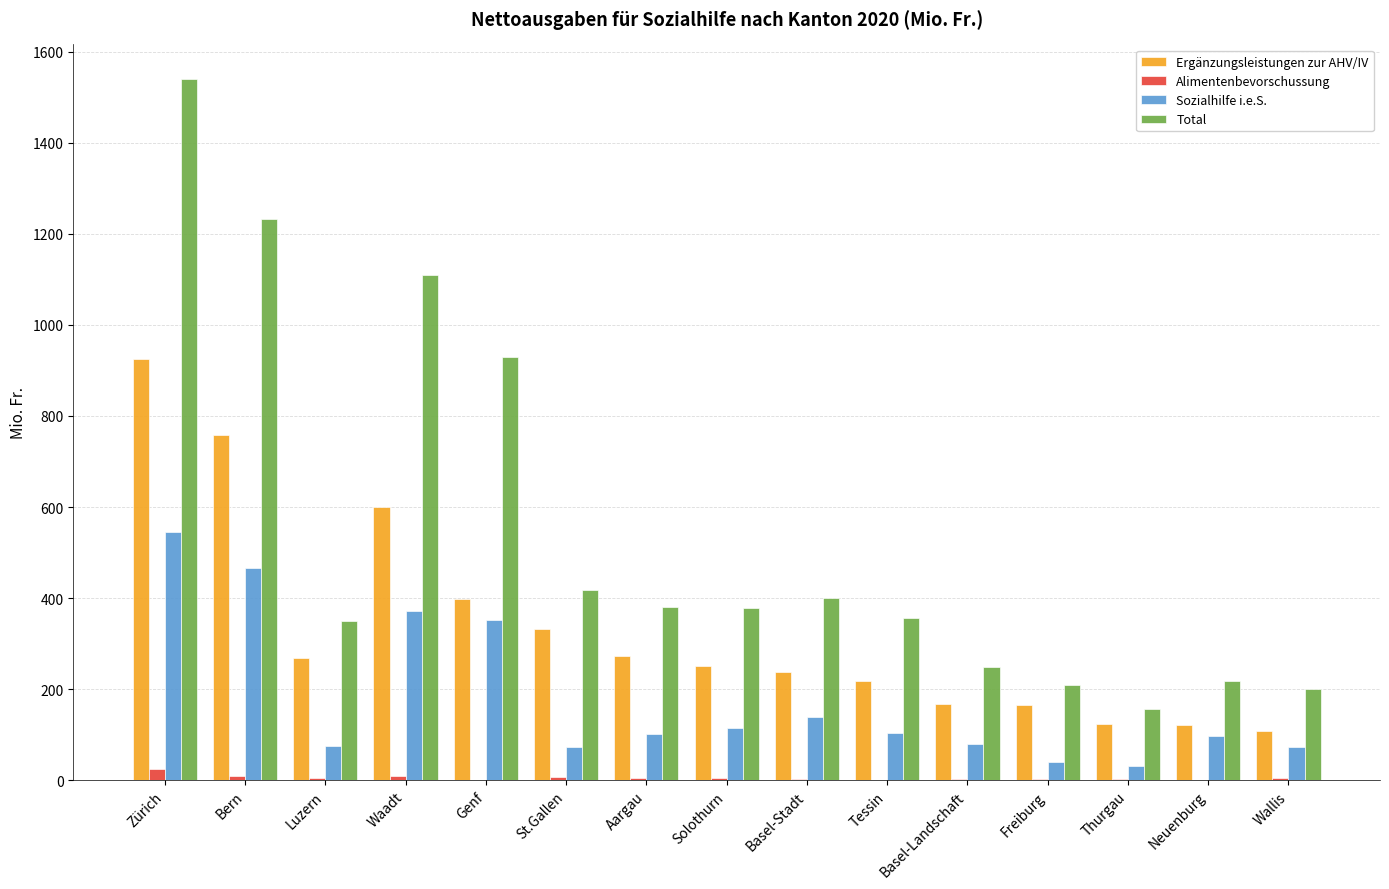

Is the value of Sozialhilfe i.e.S. at Aargau greater than the value of Alimentenbevorschussung at Waadt?

Yes